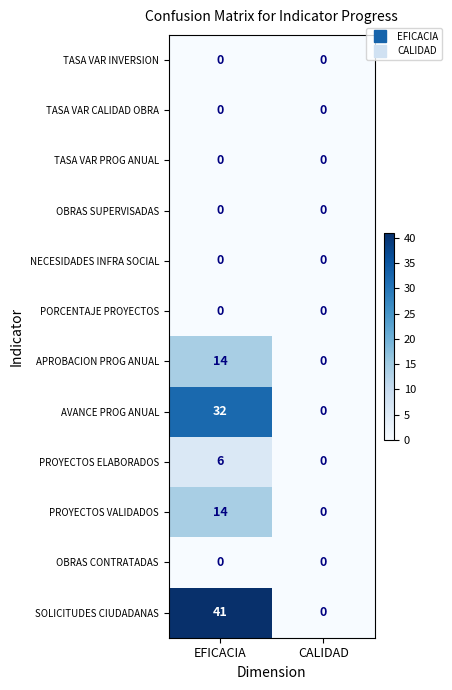

Count the number of categories in the chart.

2